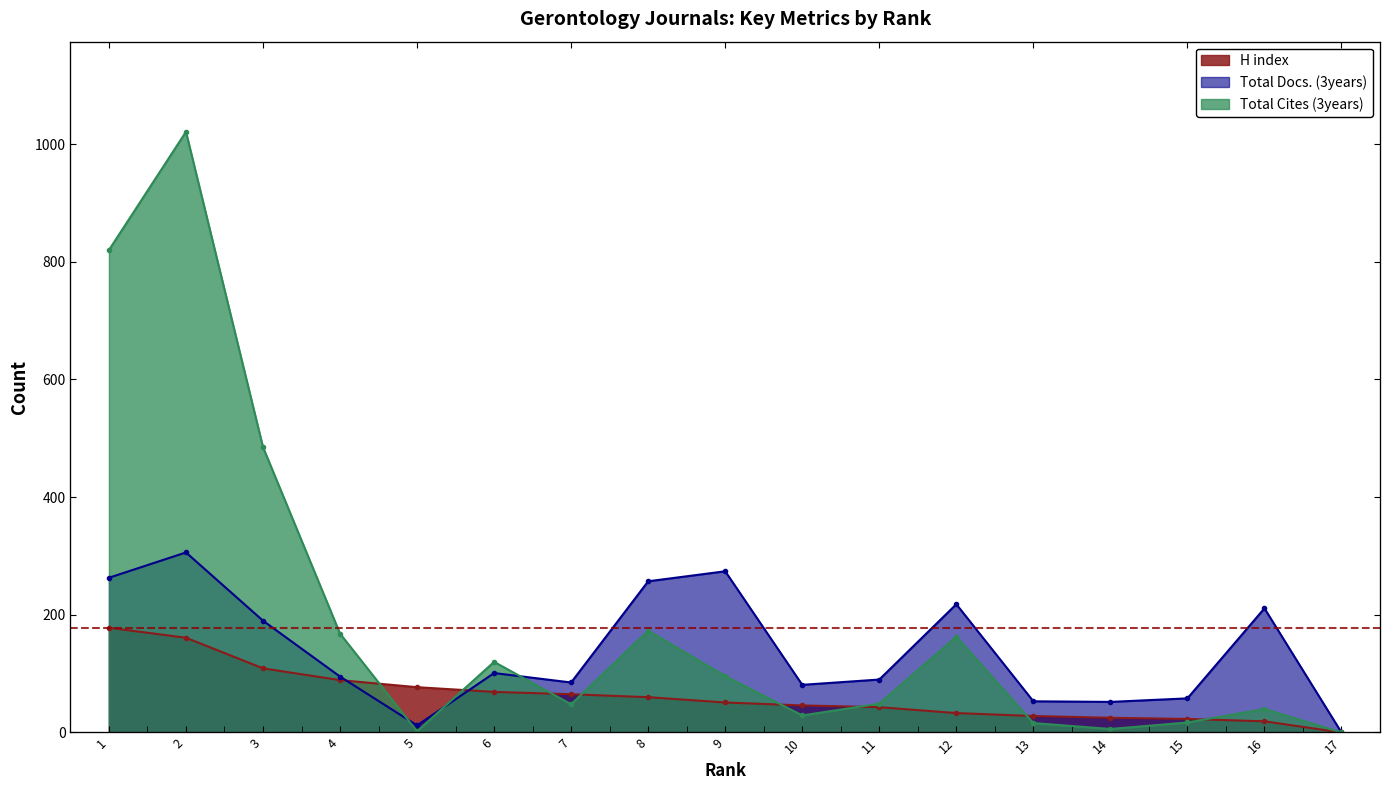

How many intersections are there between H index and Total Cites (3years)?

8